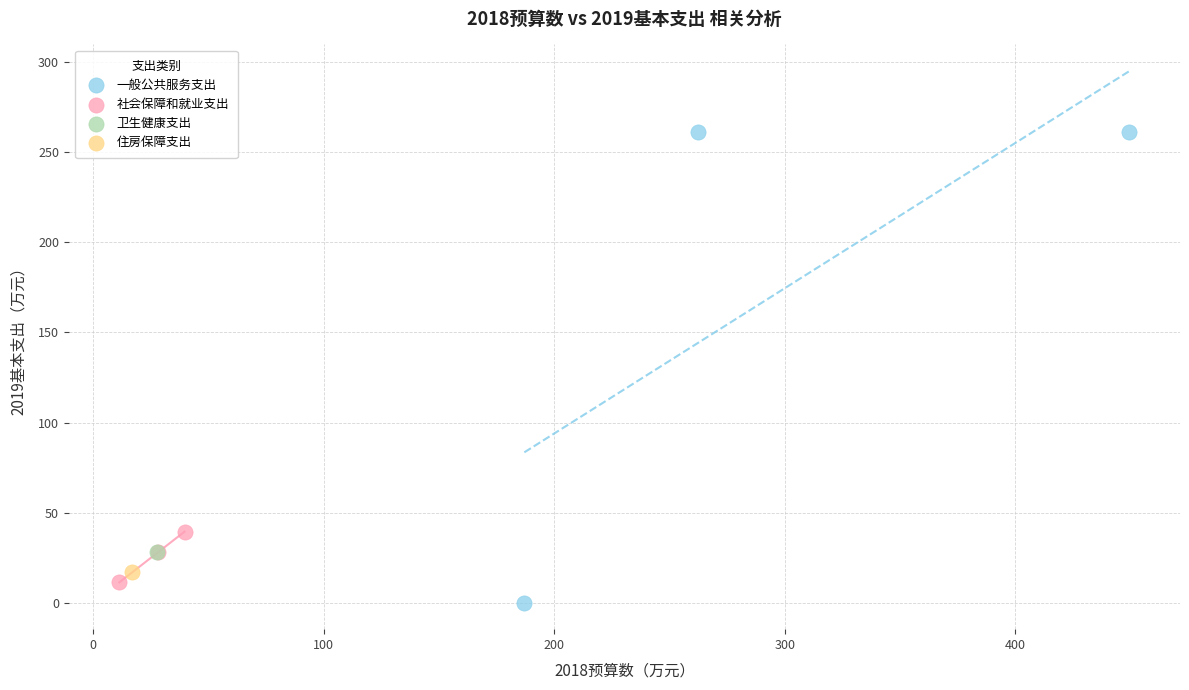

Which series reaches the minimum Y coordinate?

一般公共服务支出